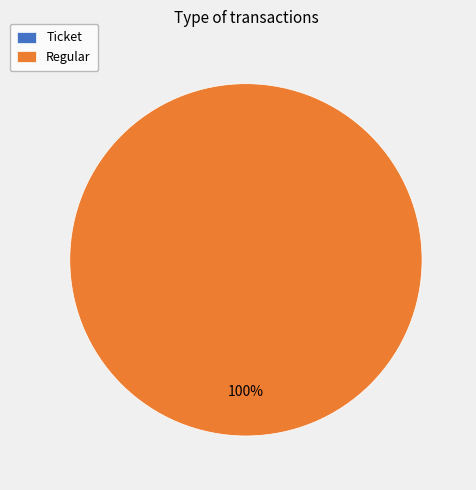

Which category accounts for the majority?

Regular